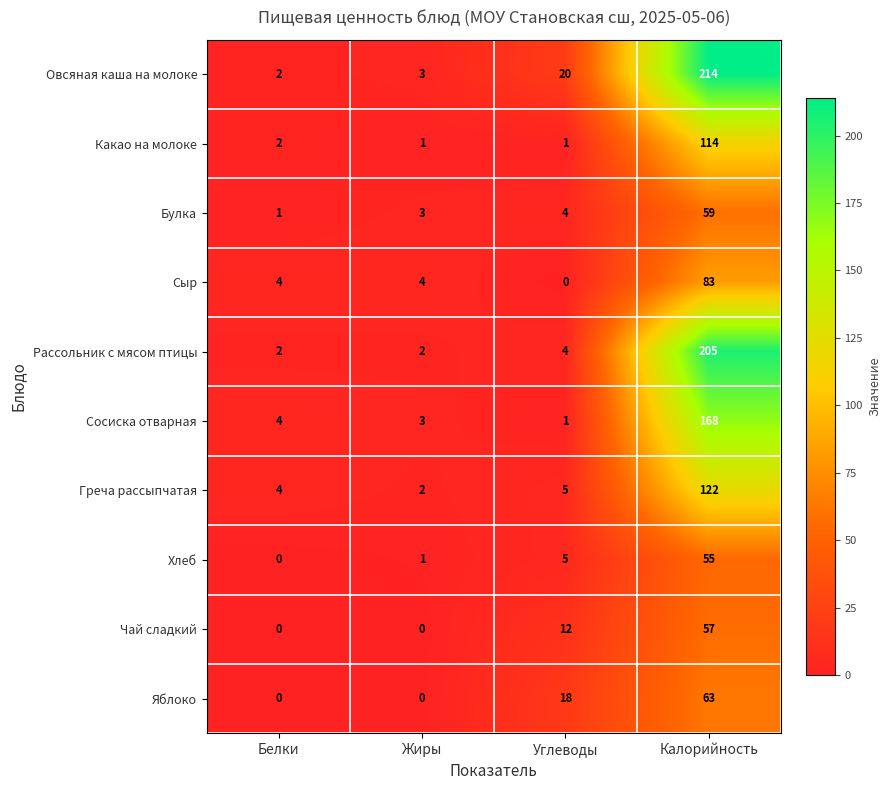

Which series has the largest total across all categories?

Овсяная каша на молоке